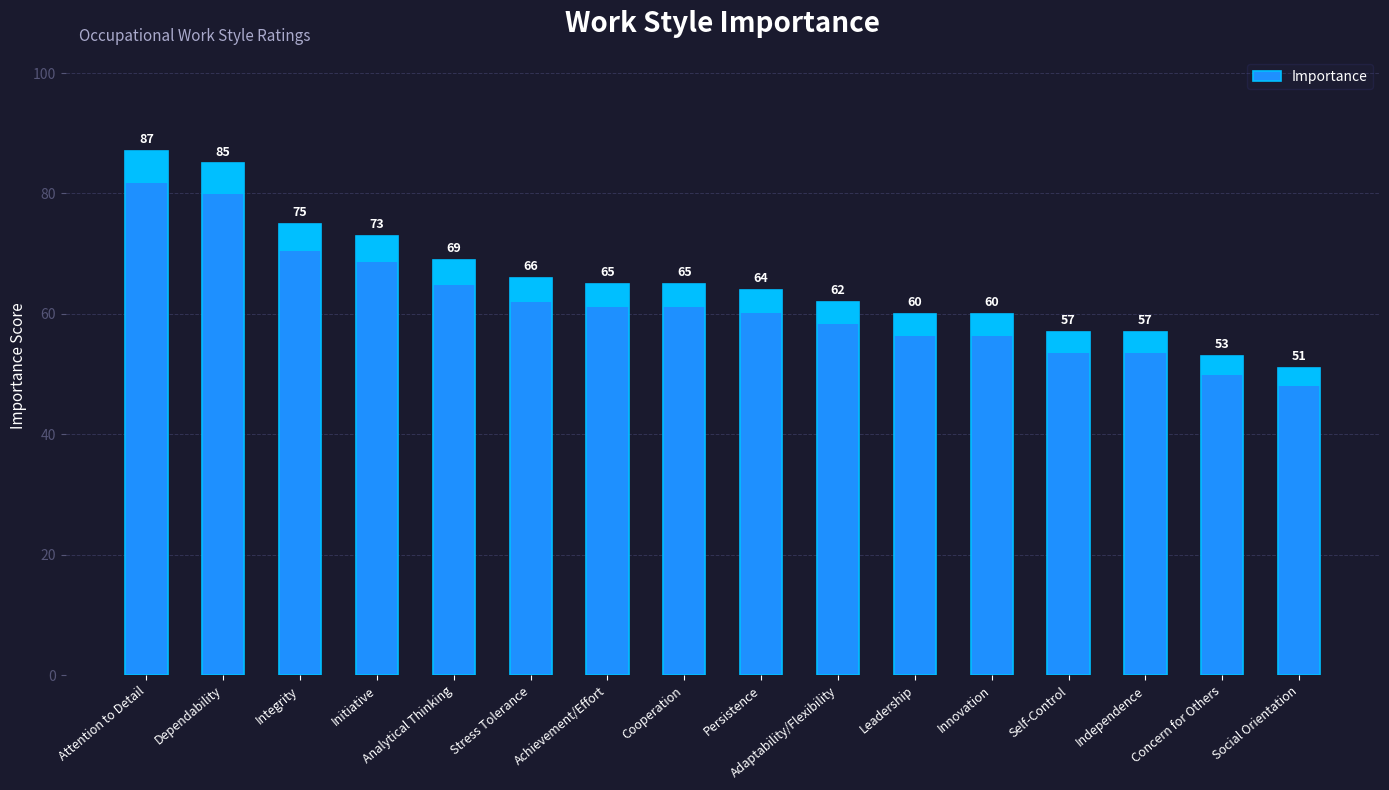

Read the value at Dependability.

85